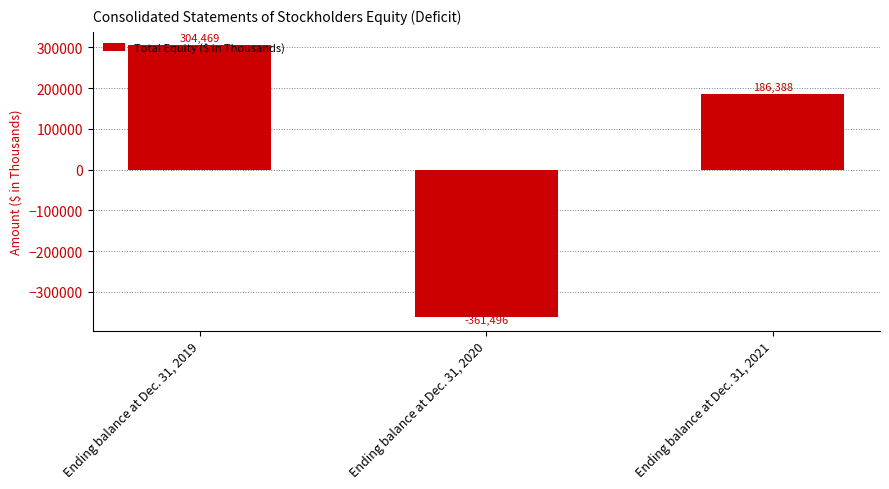

List the labels in order of value, largest first.

Ending balance at Dec. 31, 2019, Ending balance at Dec. 31, 2021, Ending balance at Dec. 31, 2020